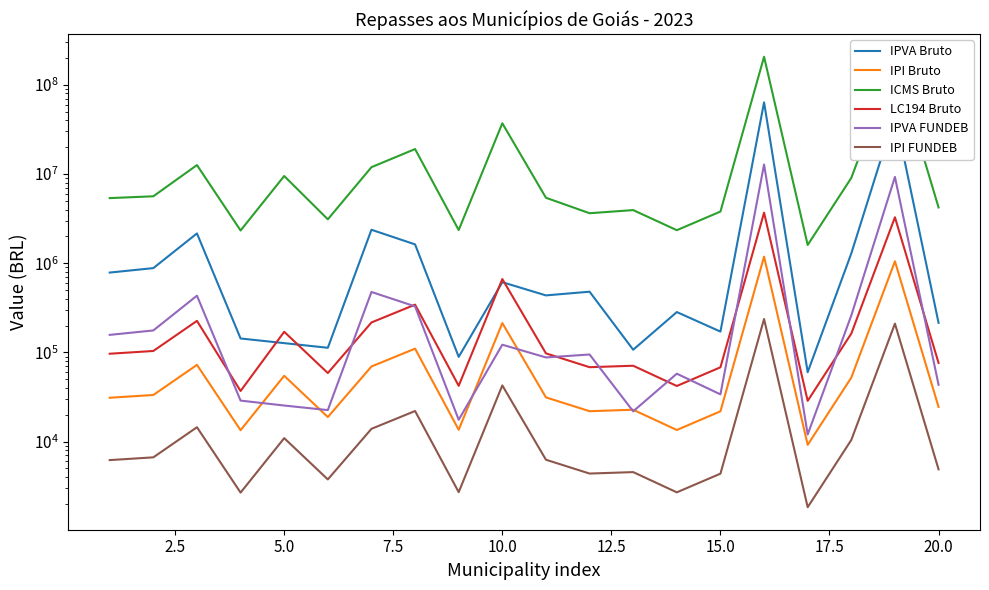

What is the total value across all series at 2.5?

6828134.0